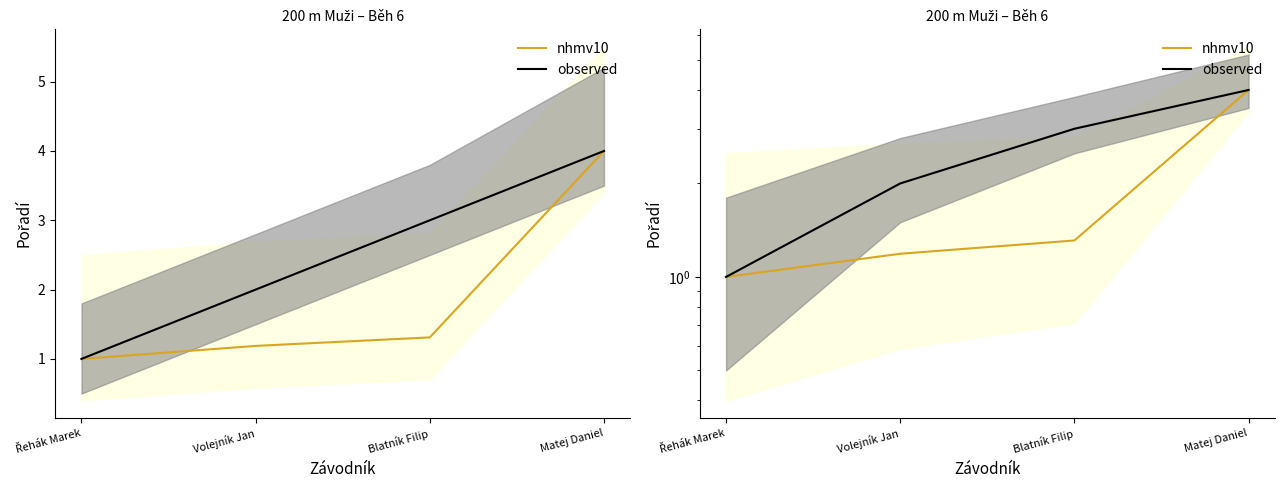

Is this an area chart (filled region under the line)?

No